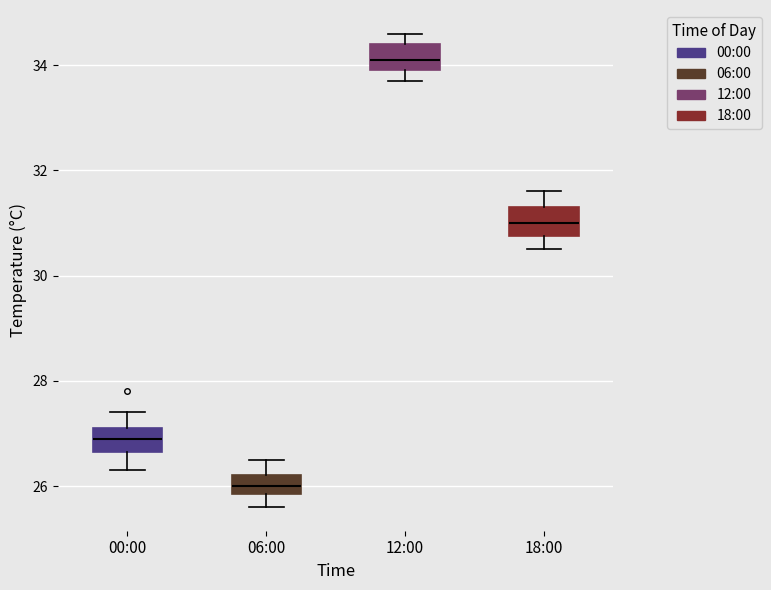

Where does the upper whisker of the box for 00:00 end on the y-axis? The values are not printed on the chart, so give them approximately, as read against the axis.

27.4